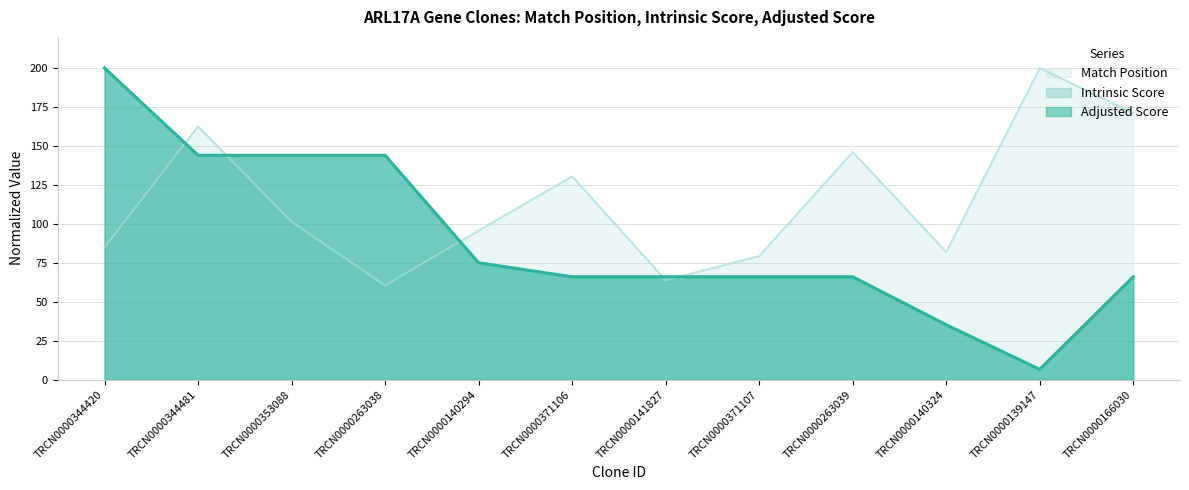

Which category has the lowest value across all series?

TRCN0000139147